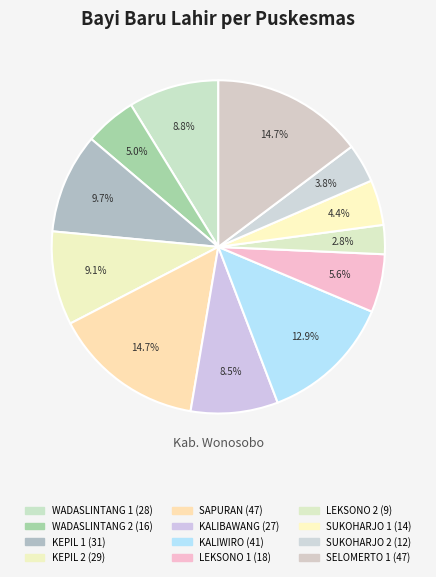

Is it true that KALIBAWANG is 8% of the pie?

True